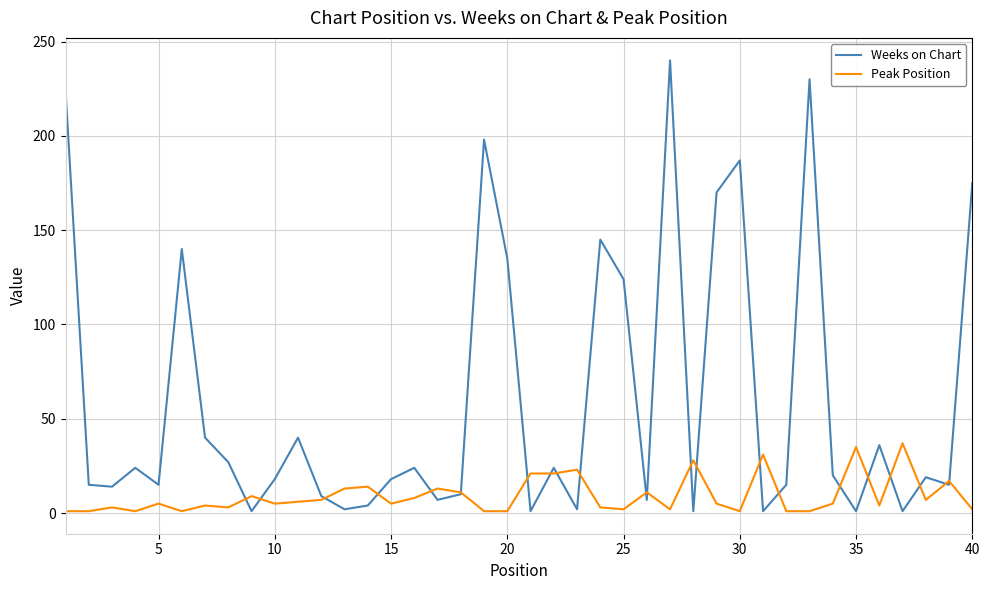

Which series has the largest total across all categories?

Weeks on Chart